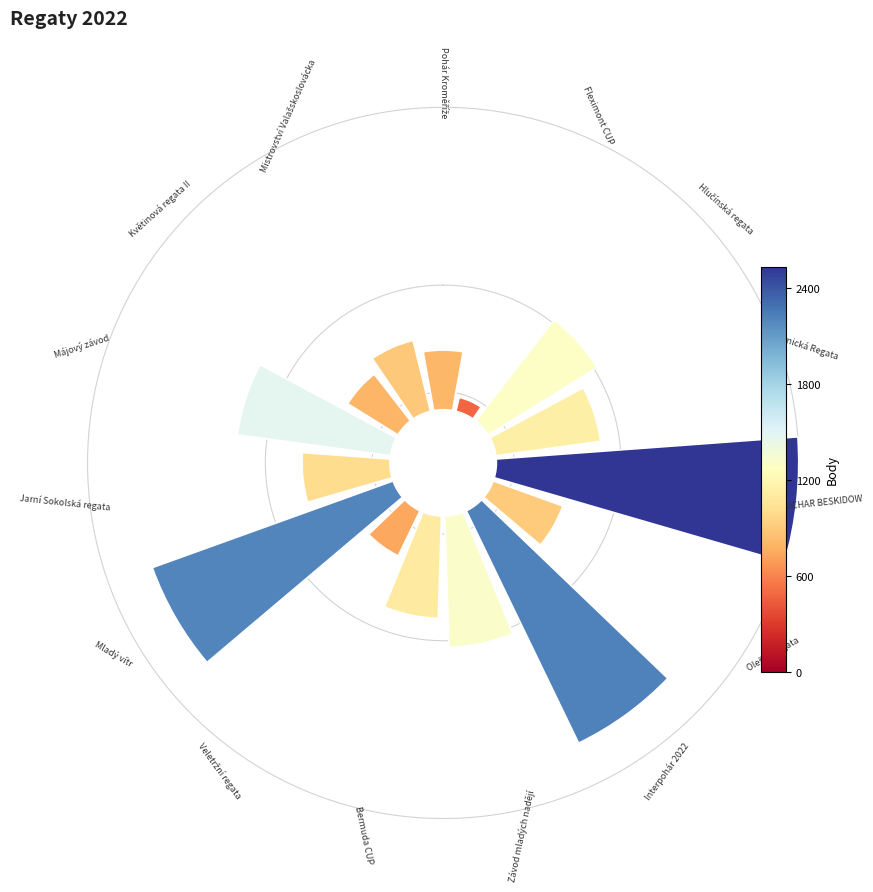

The 3 slice represents 1% of the pie. True or false?

False